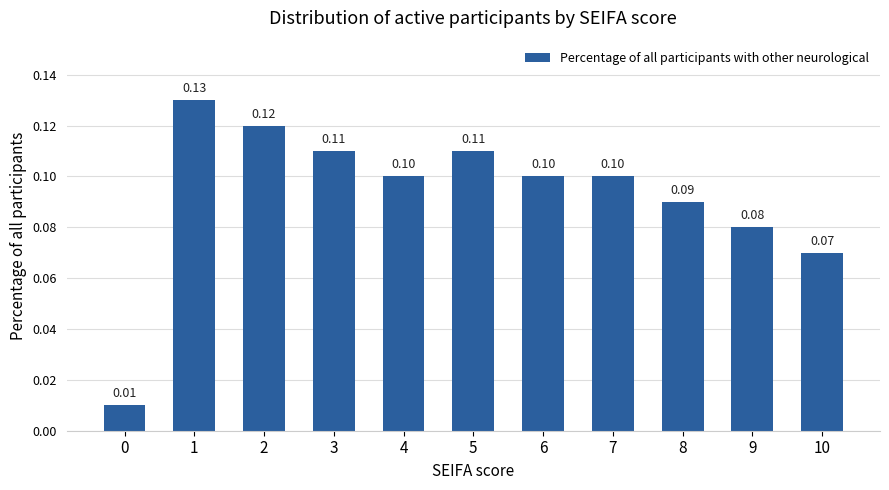

What is the value of the 8th bar from the left?

0.1